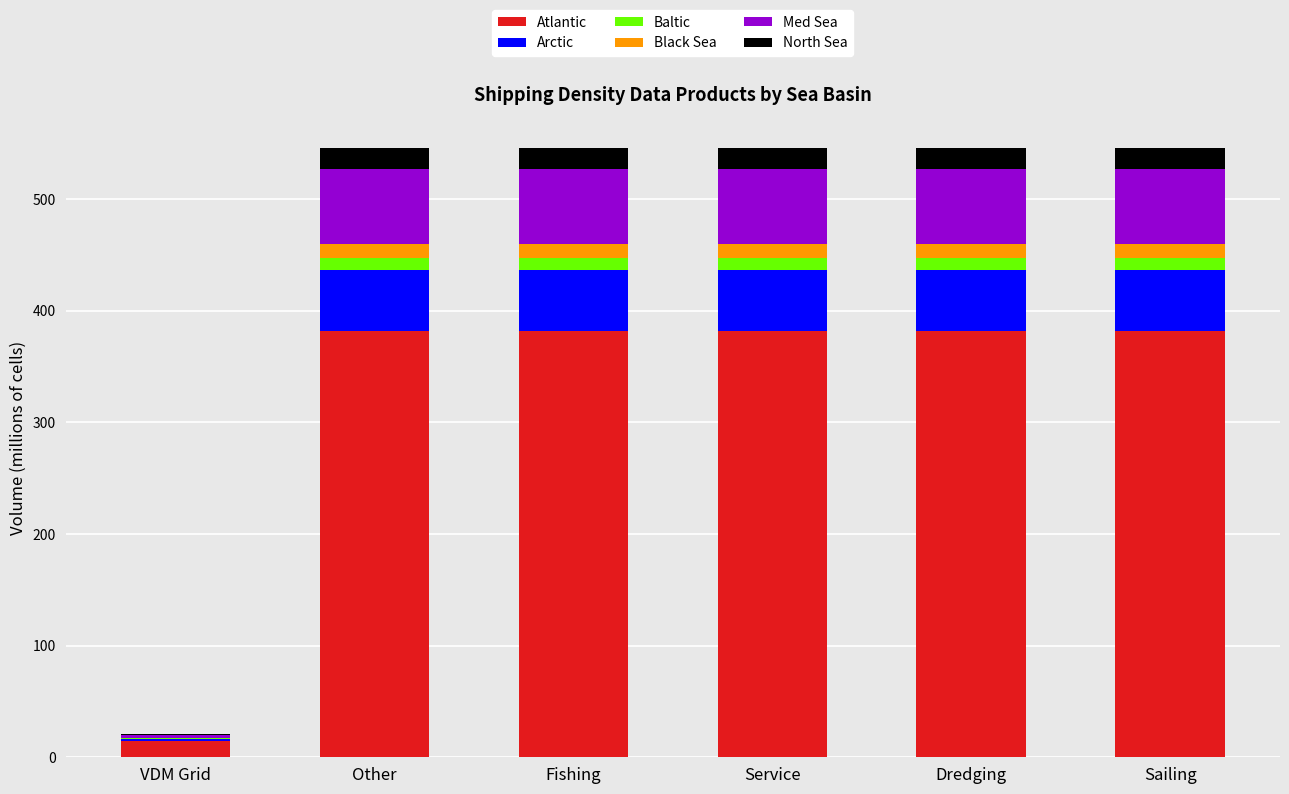

What is the maximum value for Atlantic?

381.7